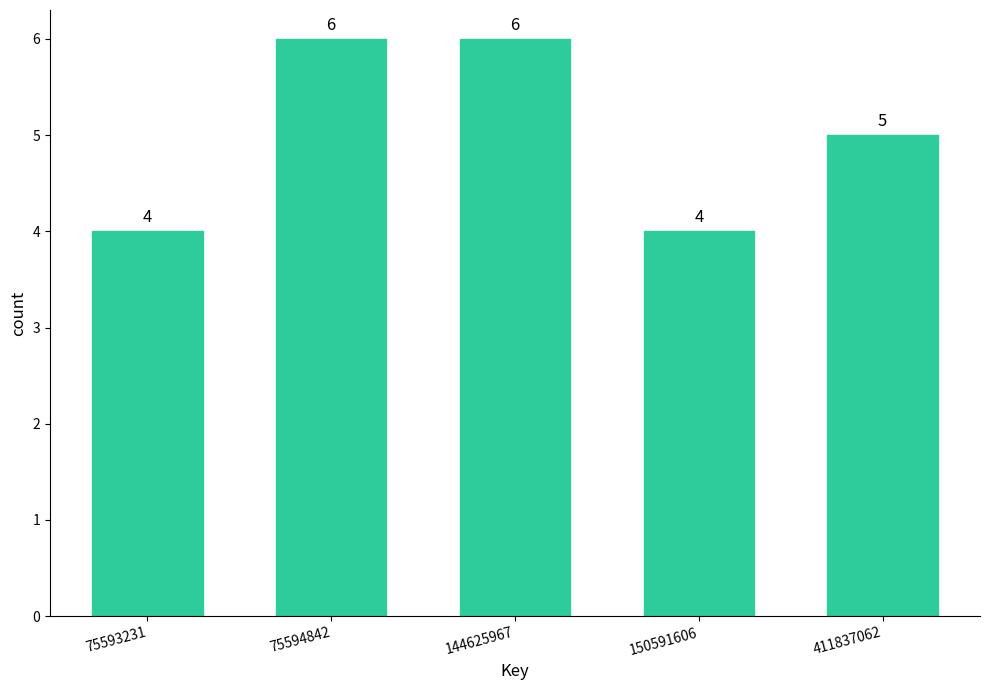

Reading left to right, list all the values displayed in this chart.

75593231=4	75594842=6	144625967=6	150591606=4	411837062=5